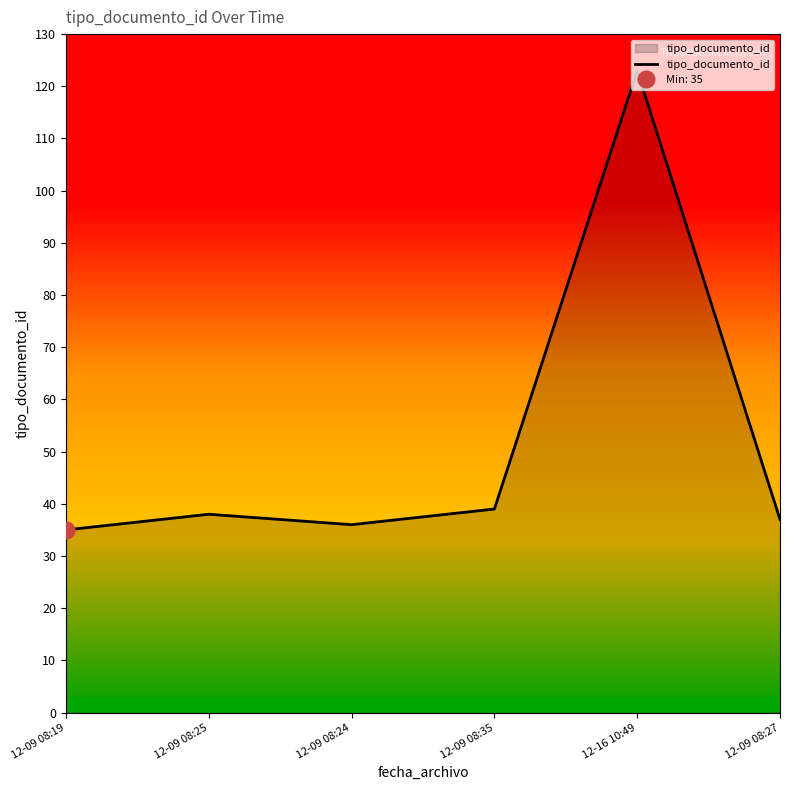

What is the change in value from 12-09 08:25 to 12-09 08:27?

-1